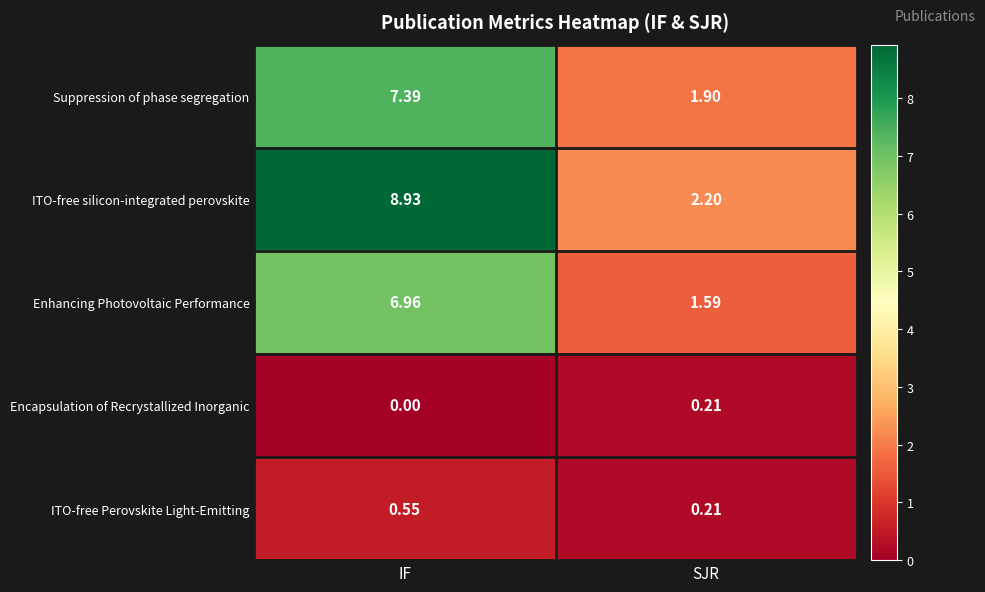

At how many categories does at least one series exceed 2?

2